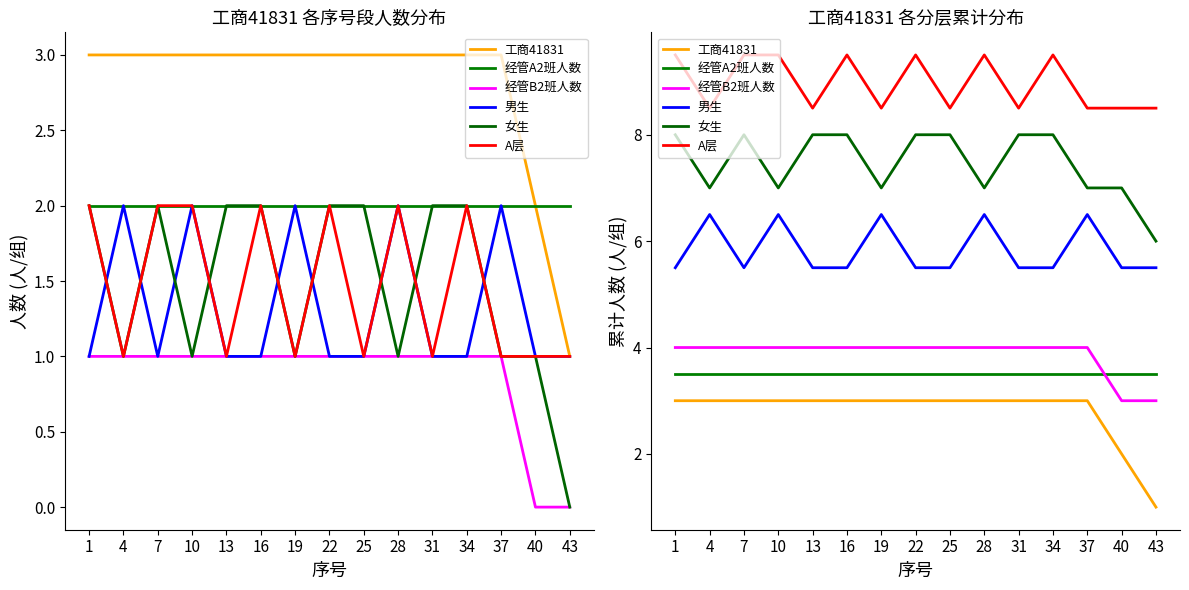

What is the value of the 经管A2班人数 point at the 4th from the left?

3.5